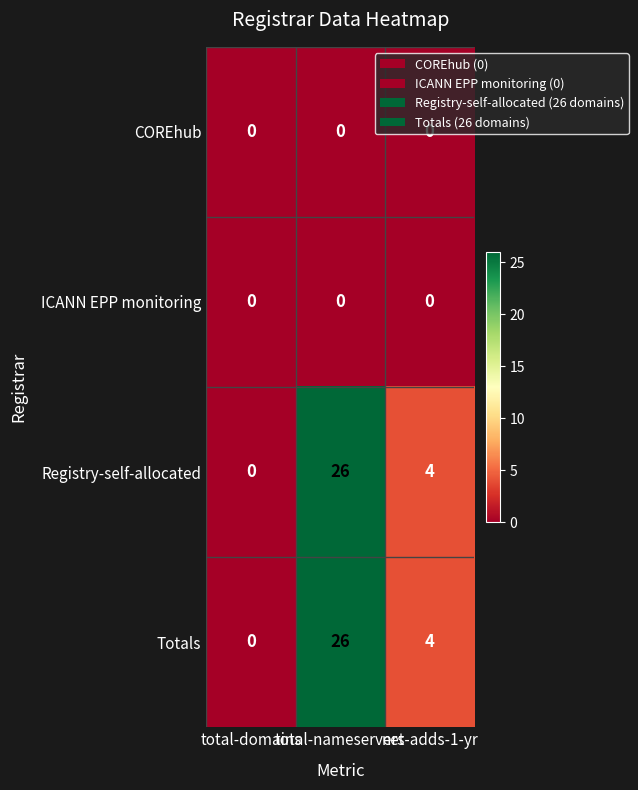

Count the number of data series in this chart.

4